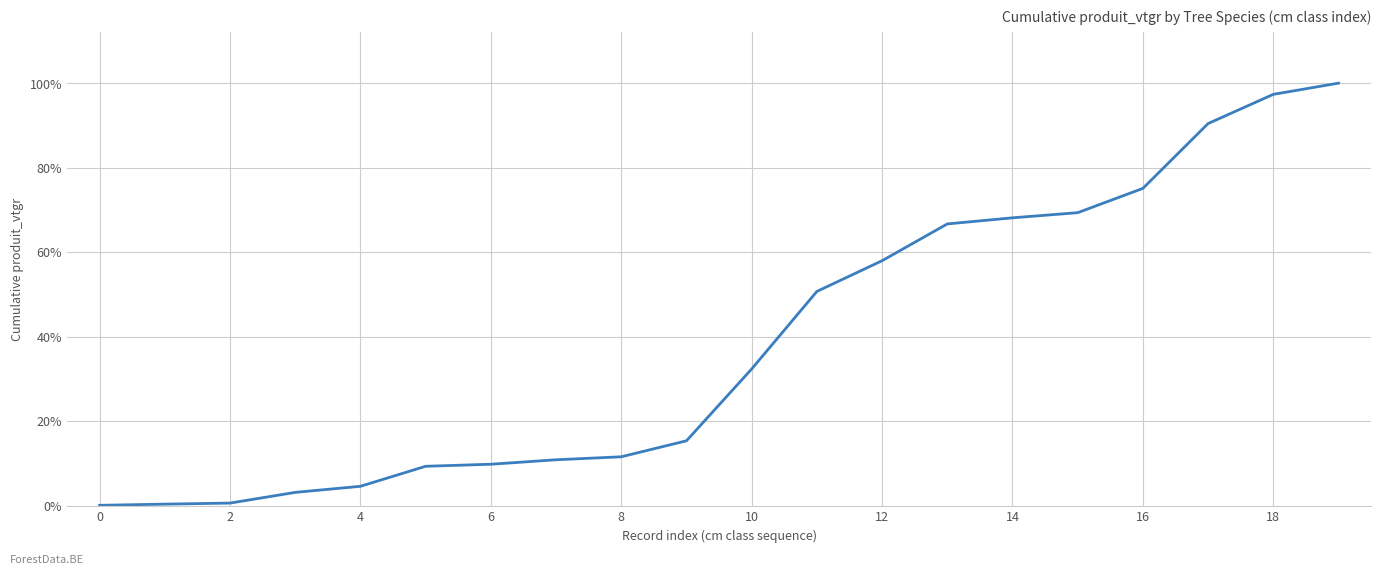

Does the chart have visible grid lines?

Yes